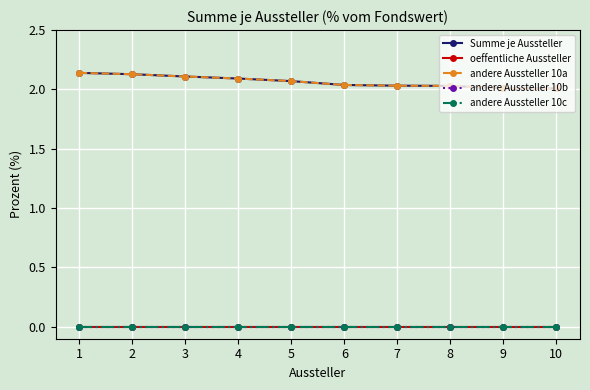

Count the number of data series in this chart.

5